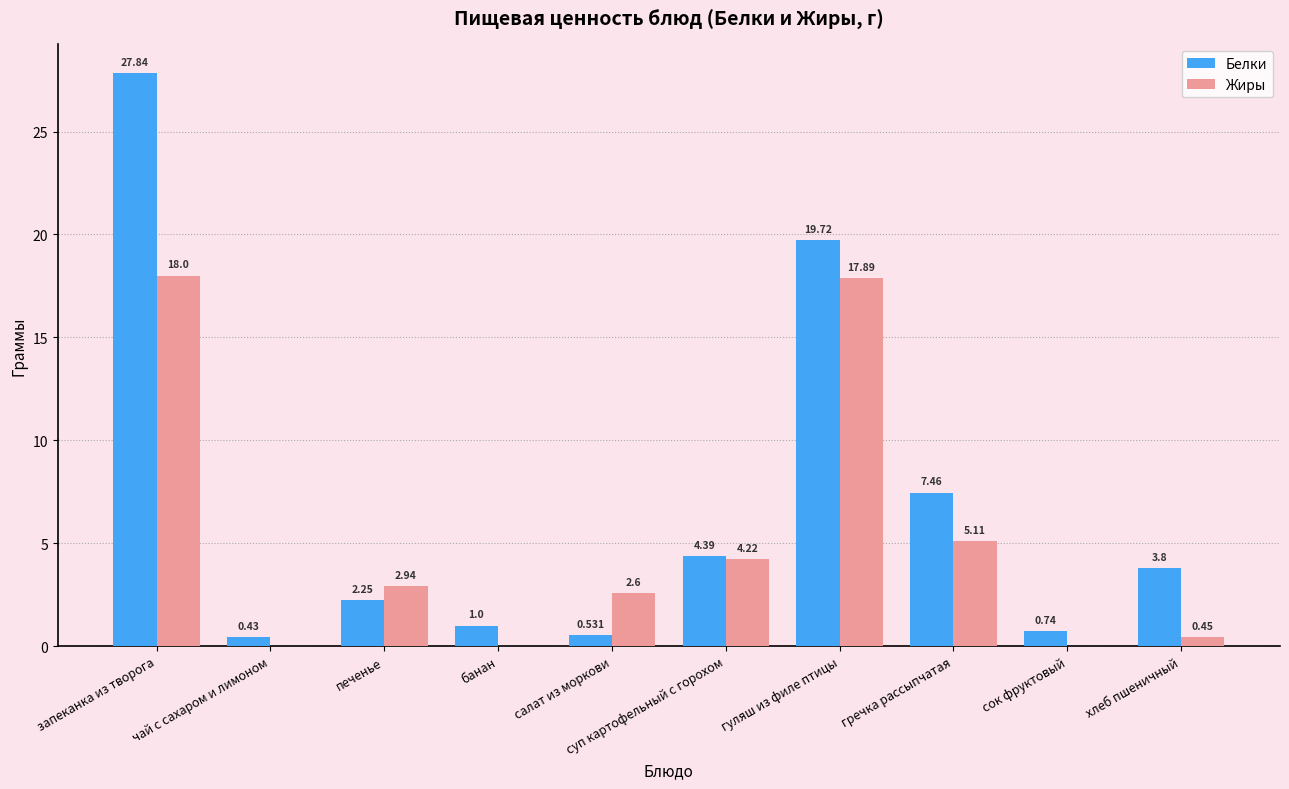

How many groups of bars are there?

10